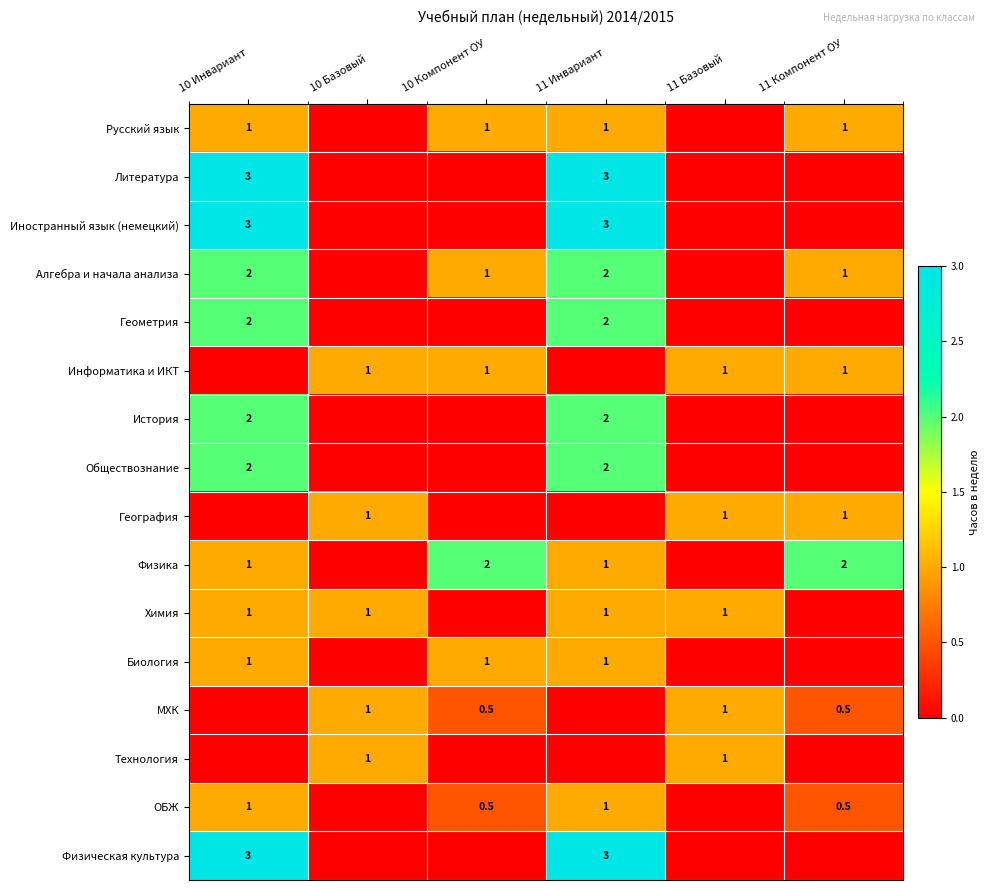

The value of Технология at 11 Базовый is 1.7. True or false?

False